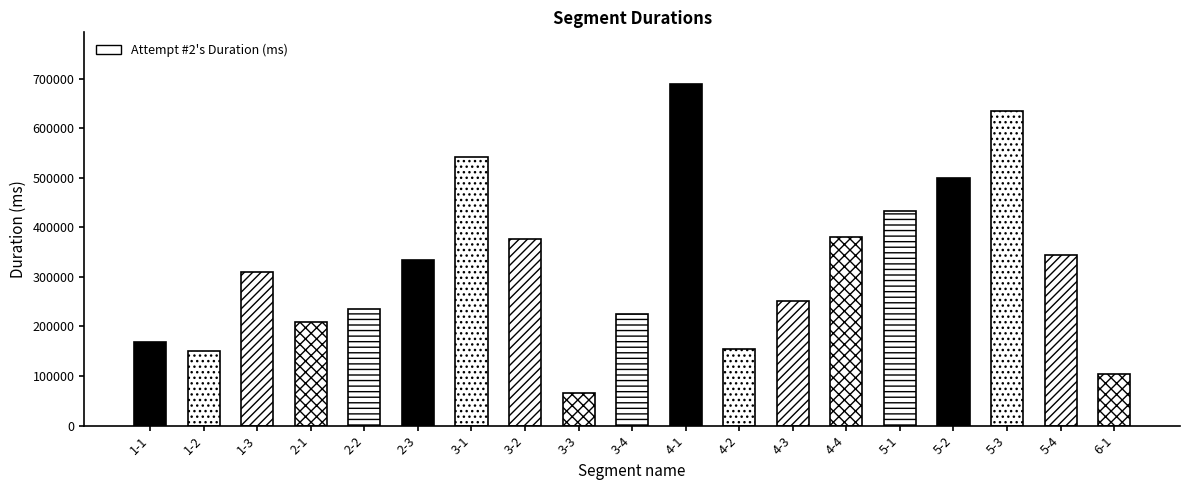

How many distinct data groups are displayed?

1